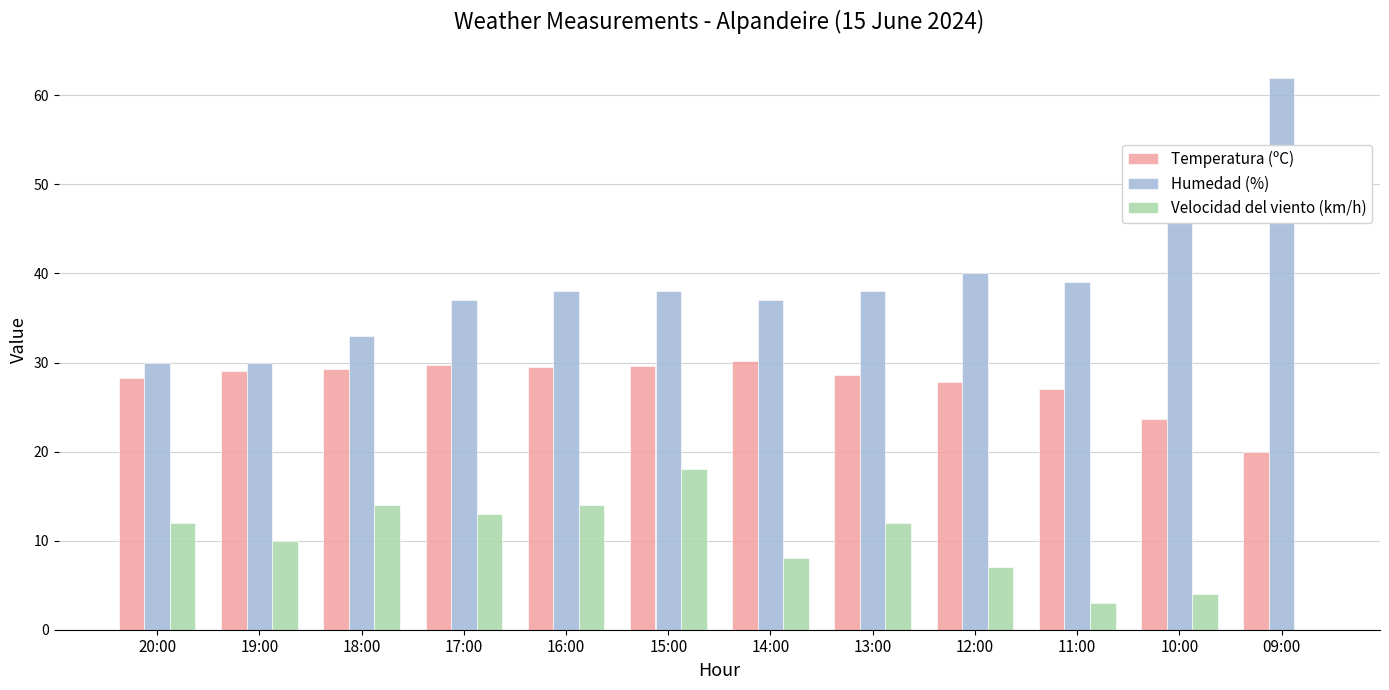

What is the sum of the Temperatura (ºC) values at 16:00 and 18:00?

58.8